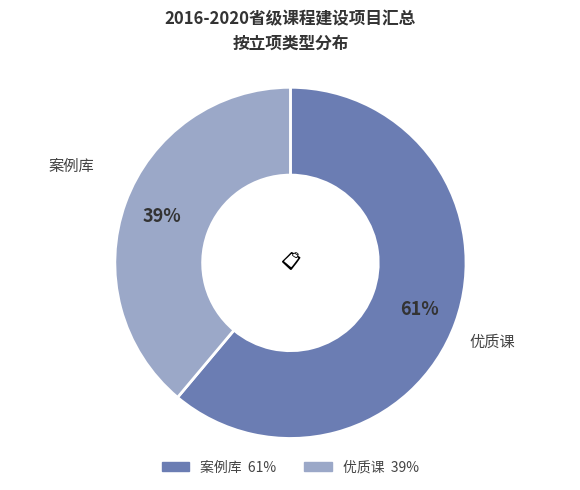

Is it true that 案例库 is 50% of the pie?

False